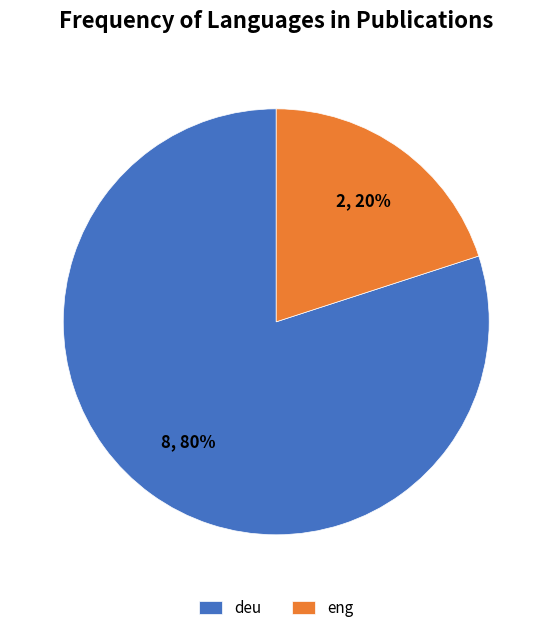

To the nearest percent, what percentage of the pie is deu?

80%